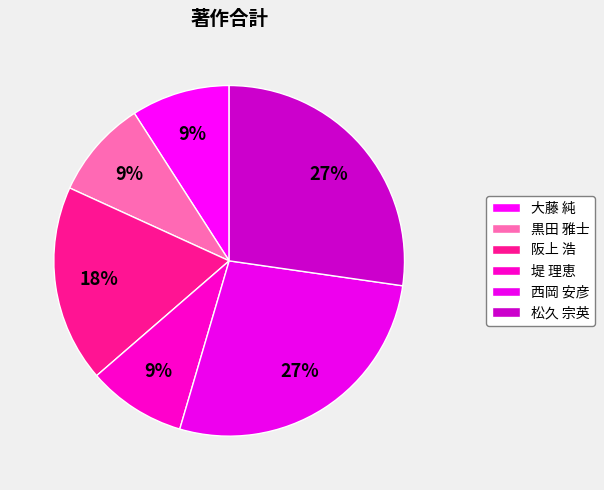

How many slices are in this pie chart?

6